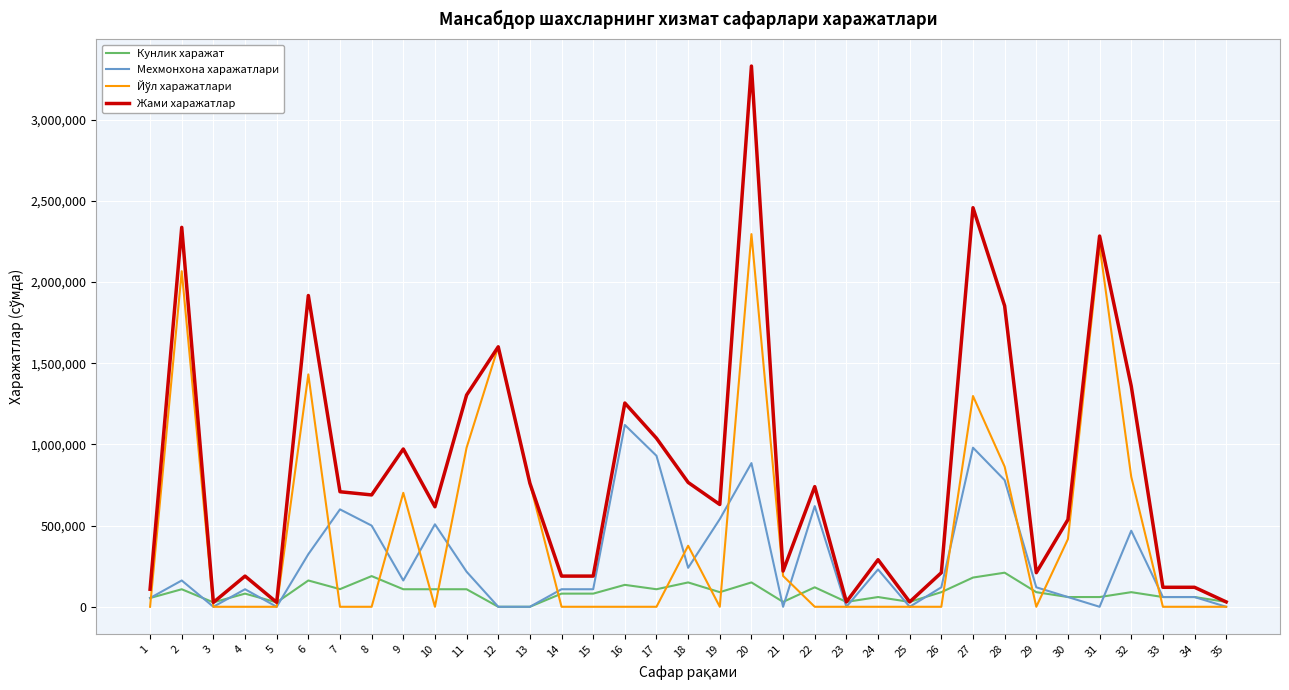

At which label does Жами харажатлар first exceed 630000?

2